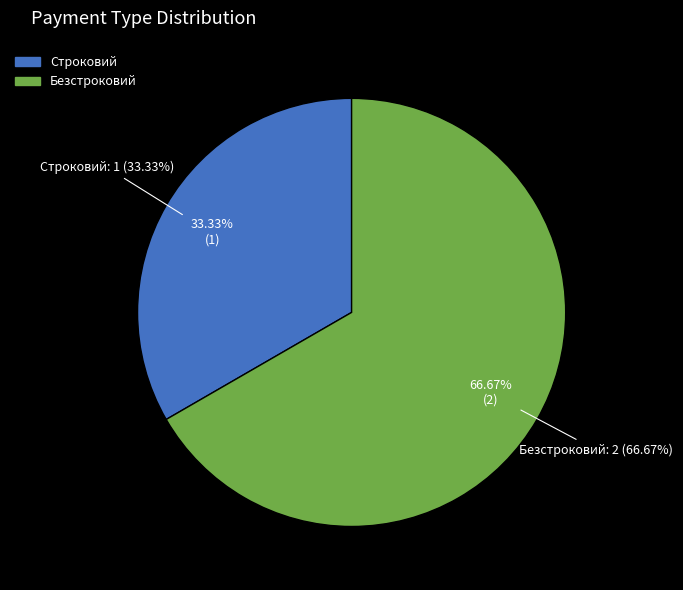

To the nearest percent, what is the average slice percentage?

50%